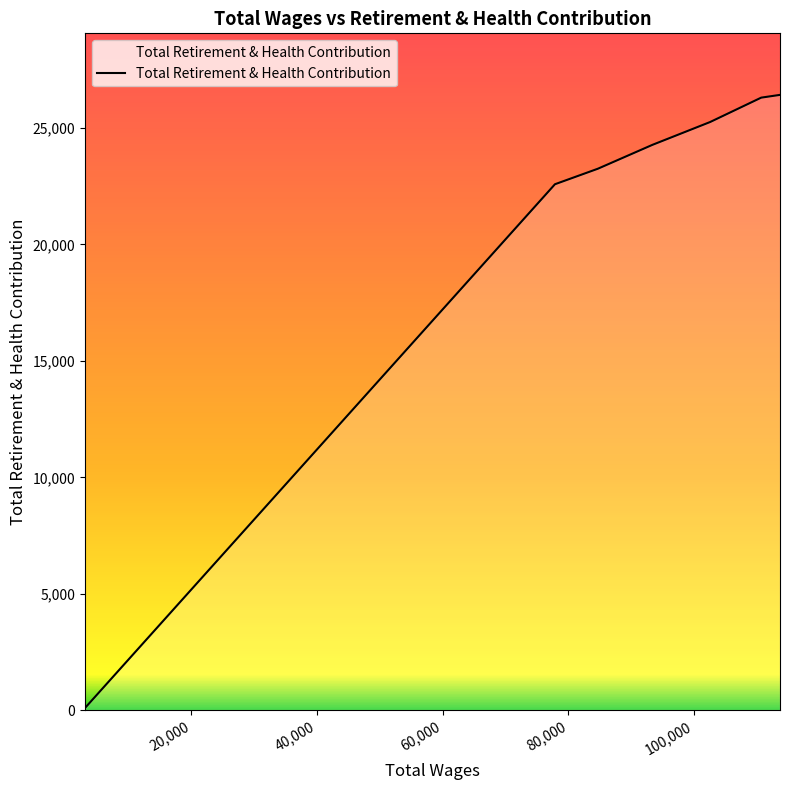

What is the maximum value shown in the chart?

26412